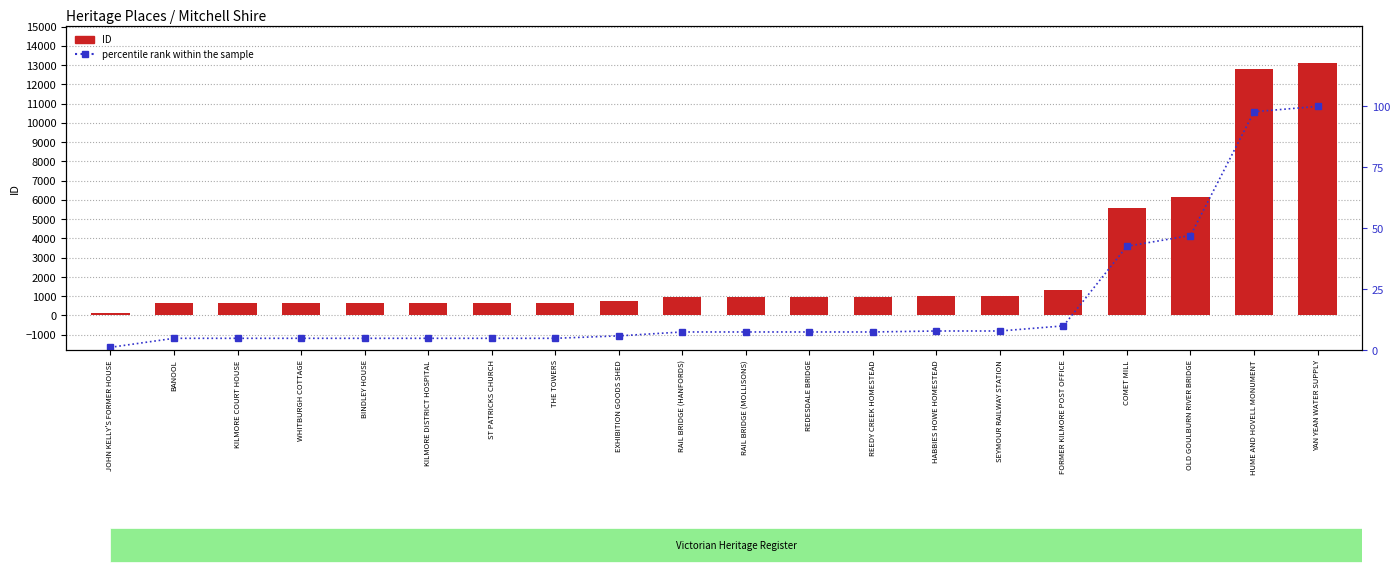

The ID series shows 218.7 at WHITBURGH COTTAGE. True or false?

False